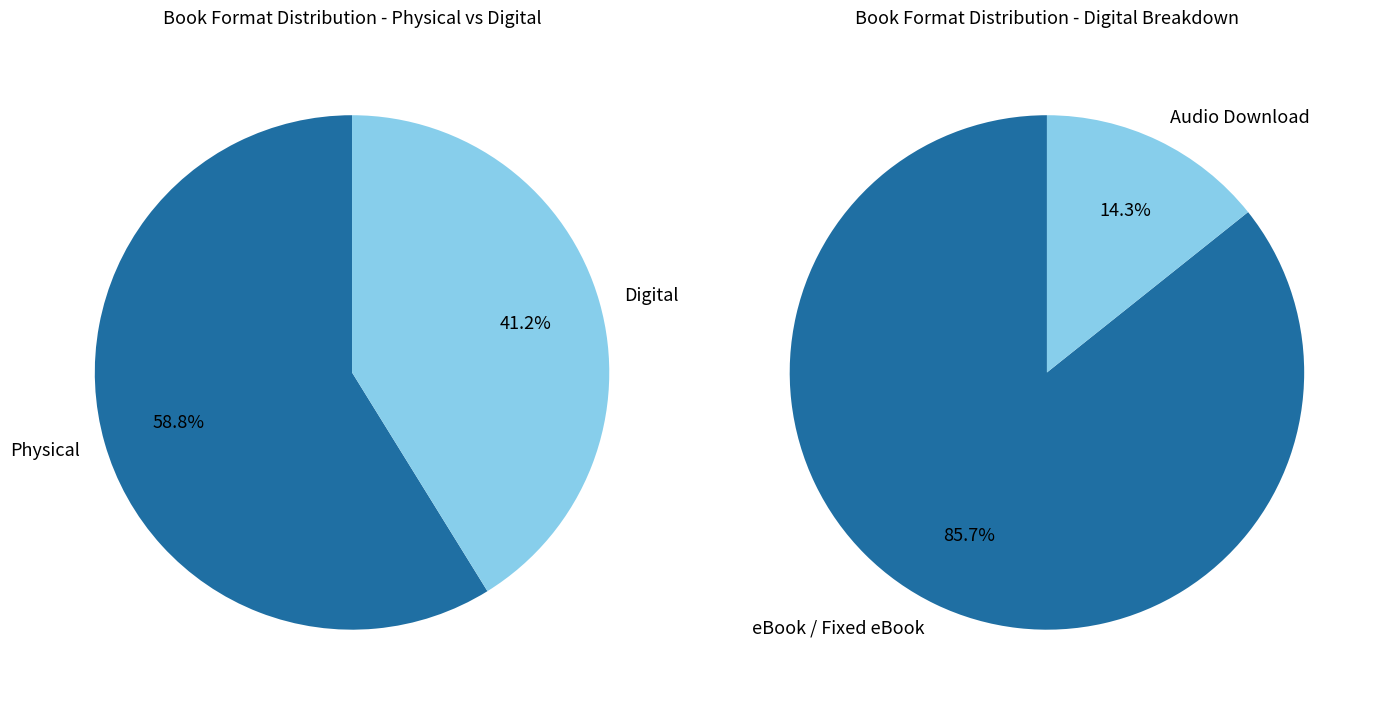

How much of the chart is everything except Audio Download?

94.1%